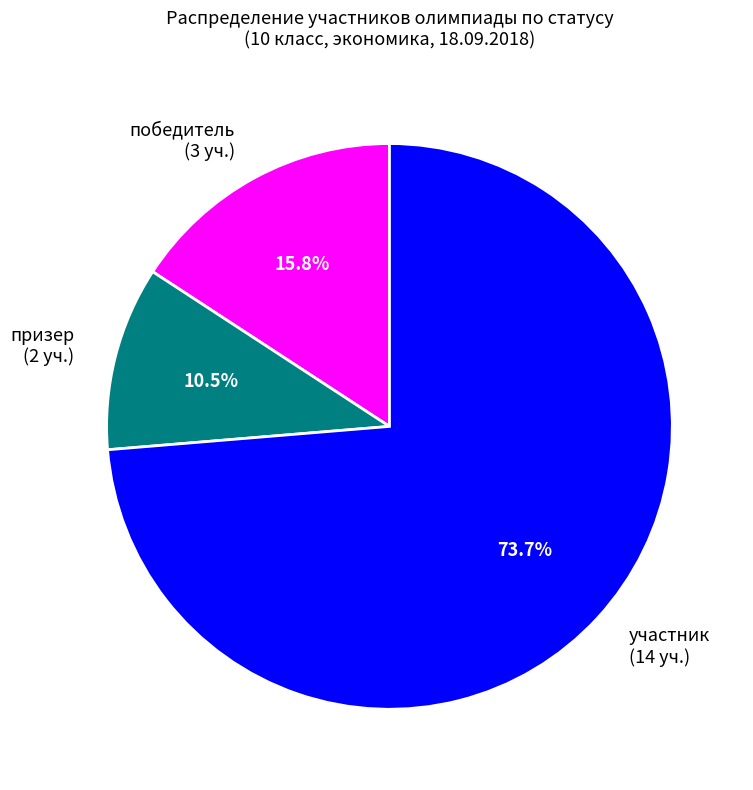

Which category accounts for the majority?

участник